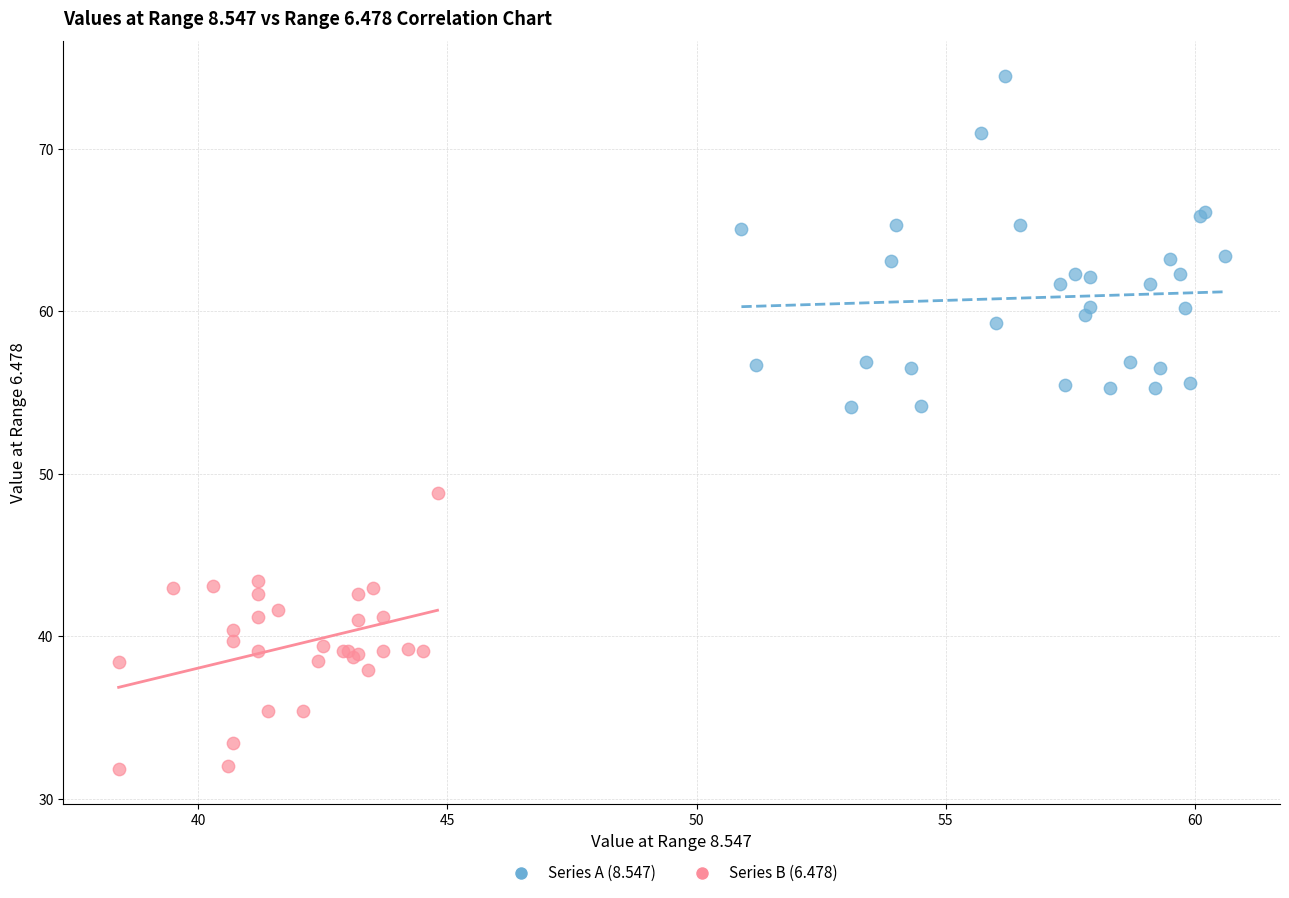

Which series reaches the minimum Y coordinate?

Series B (6.478)